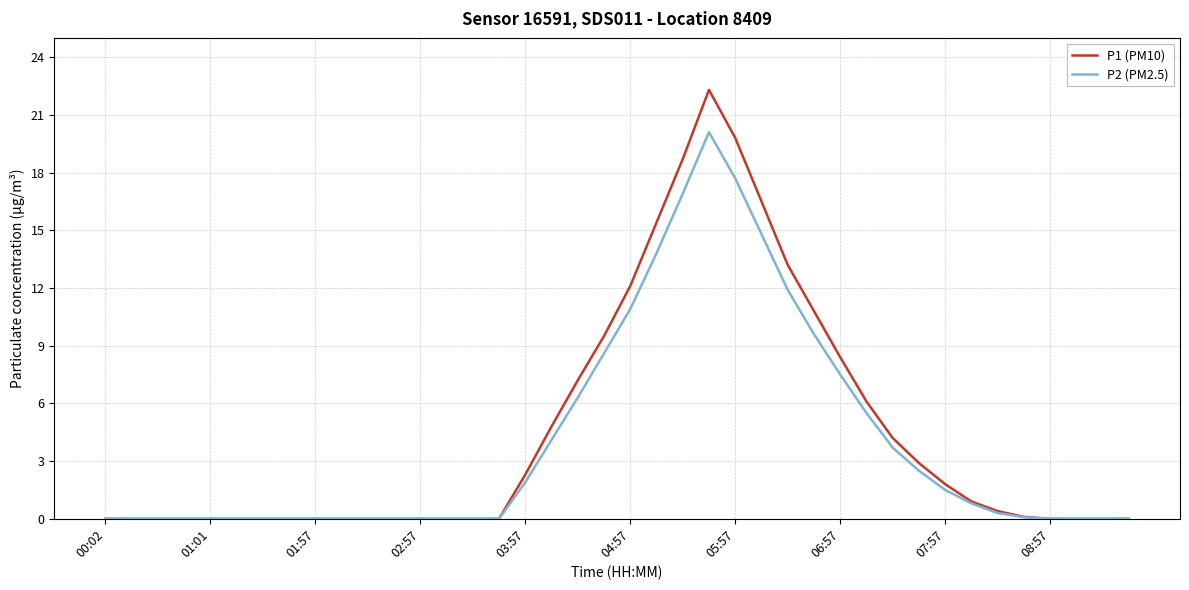

What is the maximum value for P2 (PM2.5)?

20.1